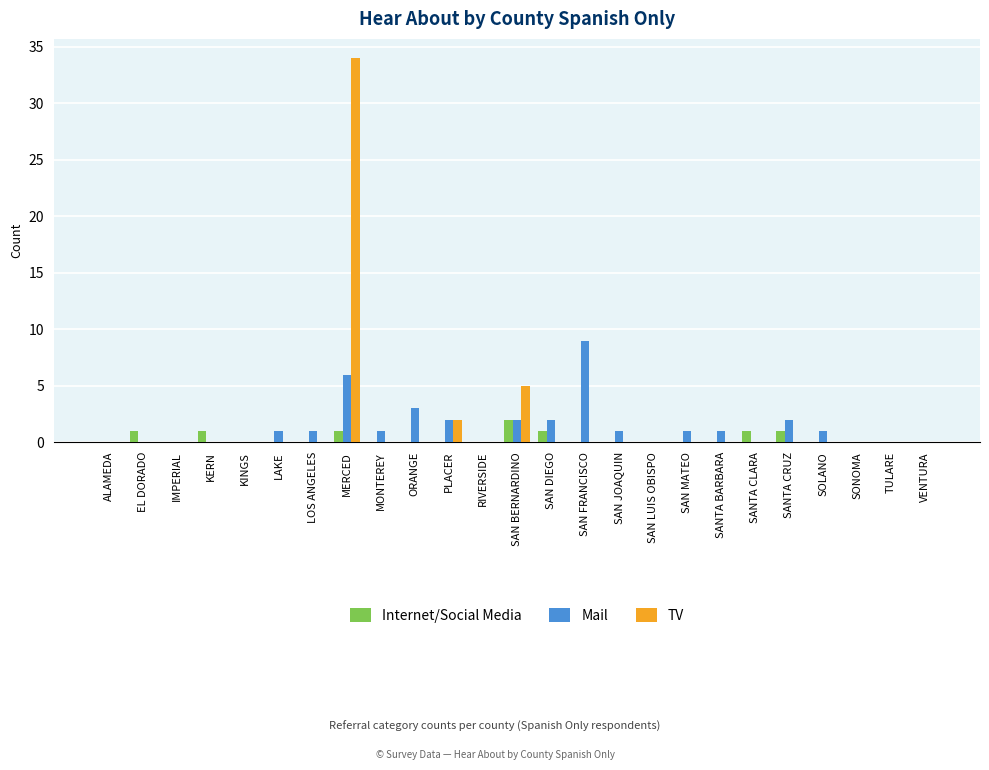

Reading left to right, what are all the values shown in this chart?

Internet/Social Media: 0	1	0	1	0	0	0	1	0	0	0	0	2	1	0	0	0	0	0	1	1	0	0	0	0
Mail: 0	0	0	0	0	1	1	6	1	3	2	0	2	2	9	1	0	1	1	0	2	1	0	0	0
TV: 0	0	0	0	0	0	0	34	0	0	2	0	5	0	0	0	0	0	0	0	0	0	0	0	0